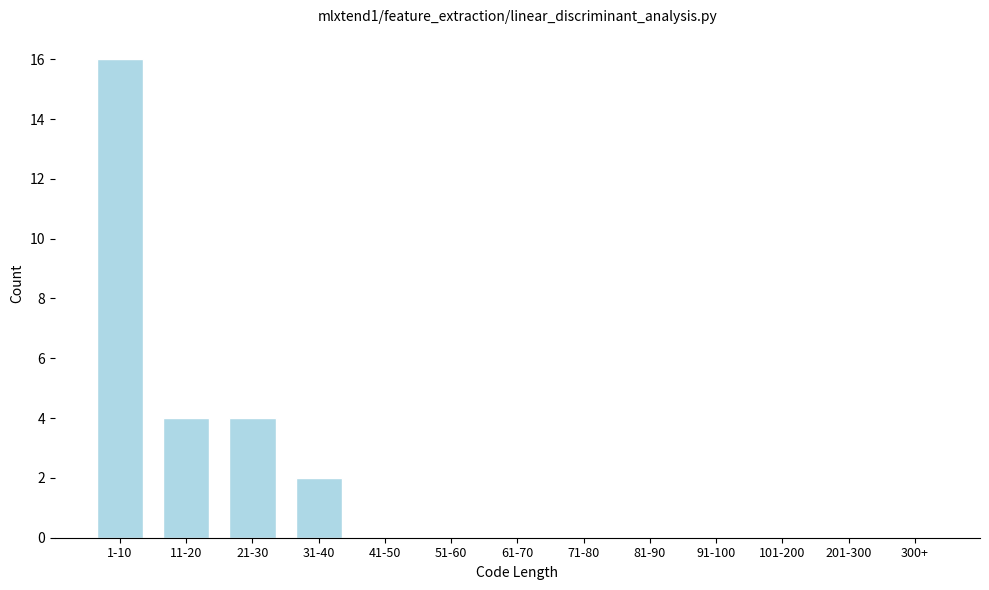

Reading left to right, list all the values displayed in this chart.

1-10=16	11-20=4	21-30=4	31-40=2	41-50=0	51-60=0	61-70=0	71-80=0	81-90=0	91-100=0	101-200=0	201-300=0	300+=0